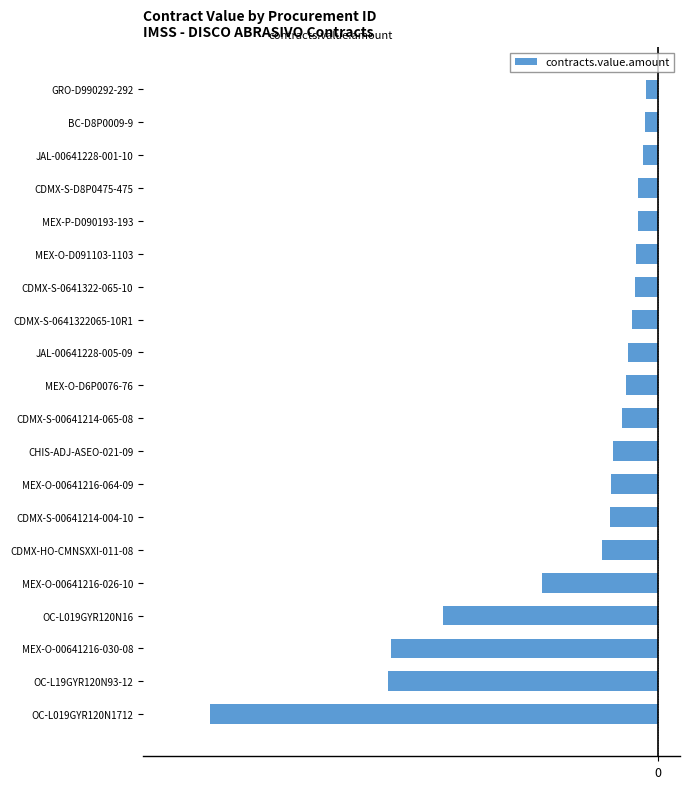

Are the bars grouped side by side (vs. stacked)?

No